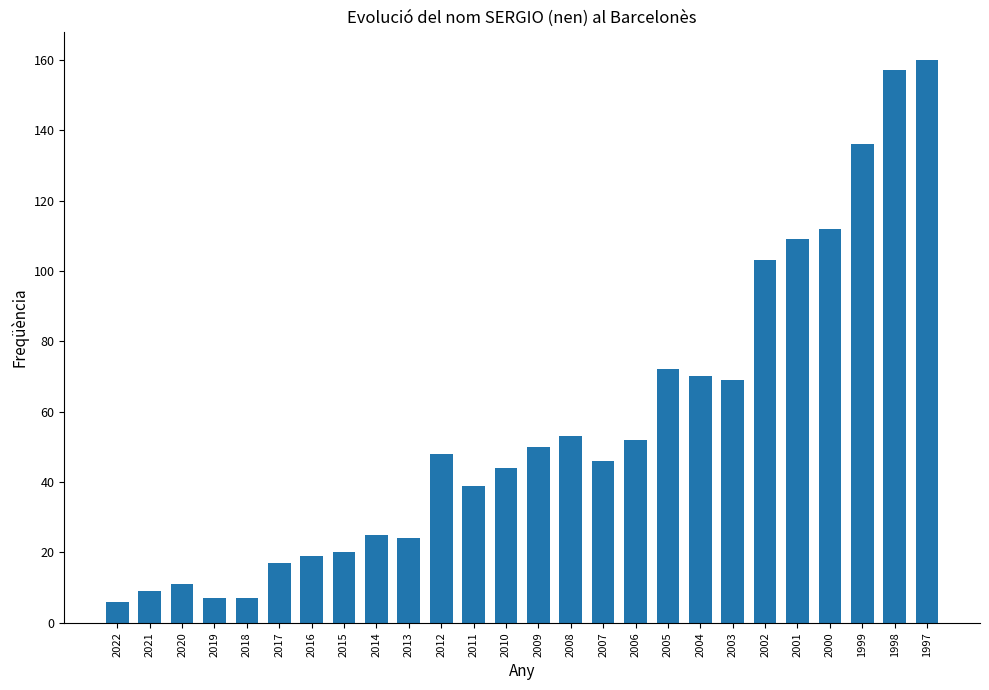

Which has a higher value, 2022 or 2001?

2001